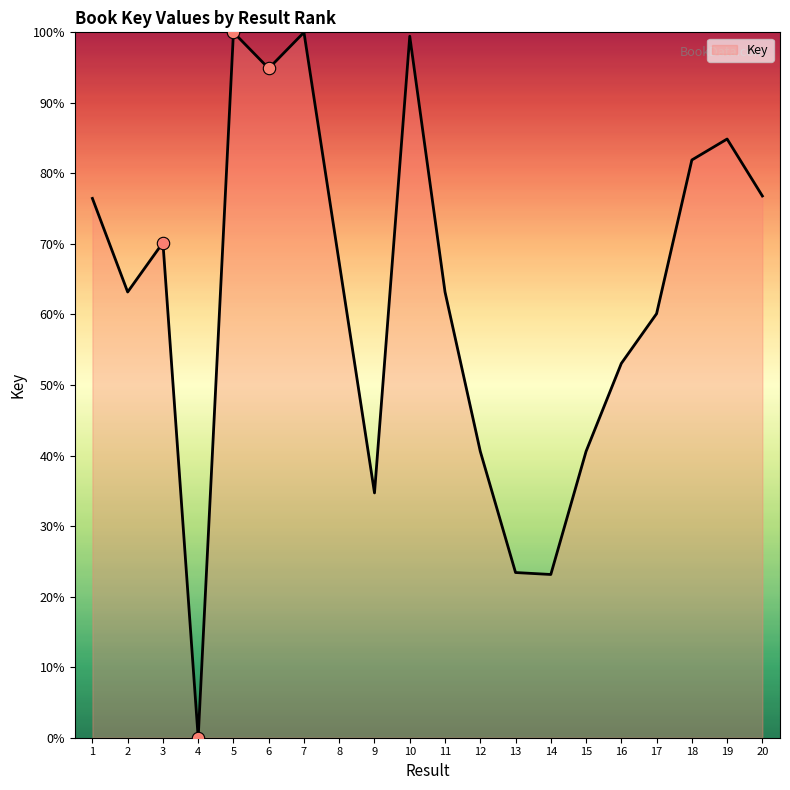

Approximately how many times larger is the value at 12 compared to 8?

0.6